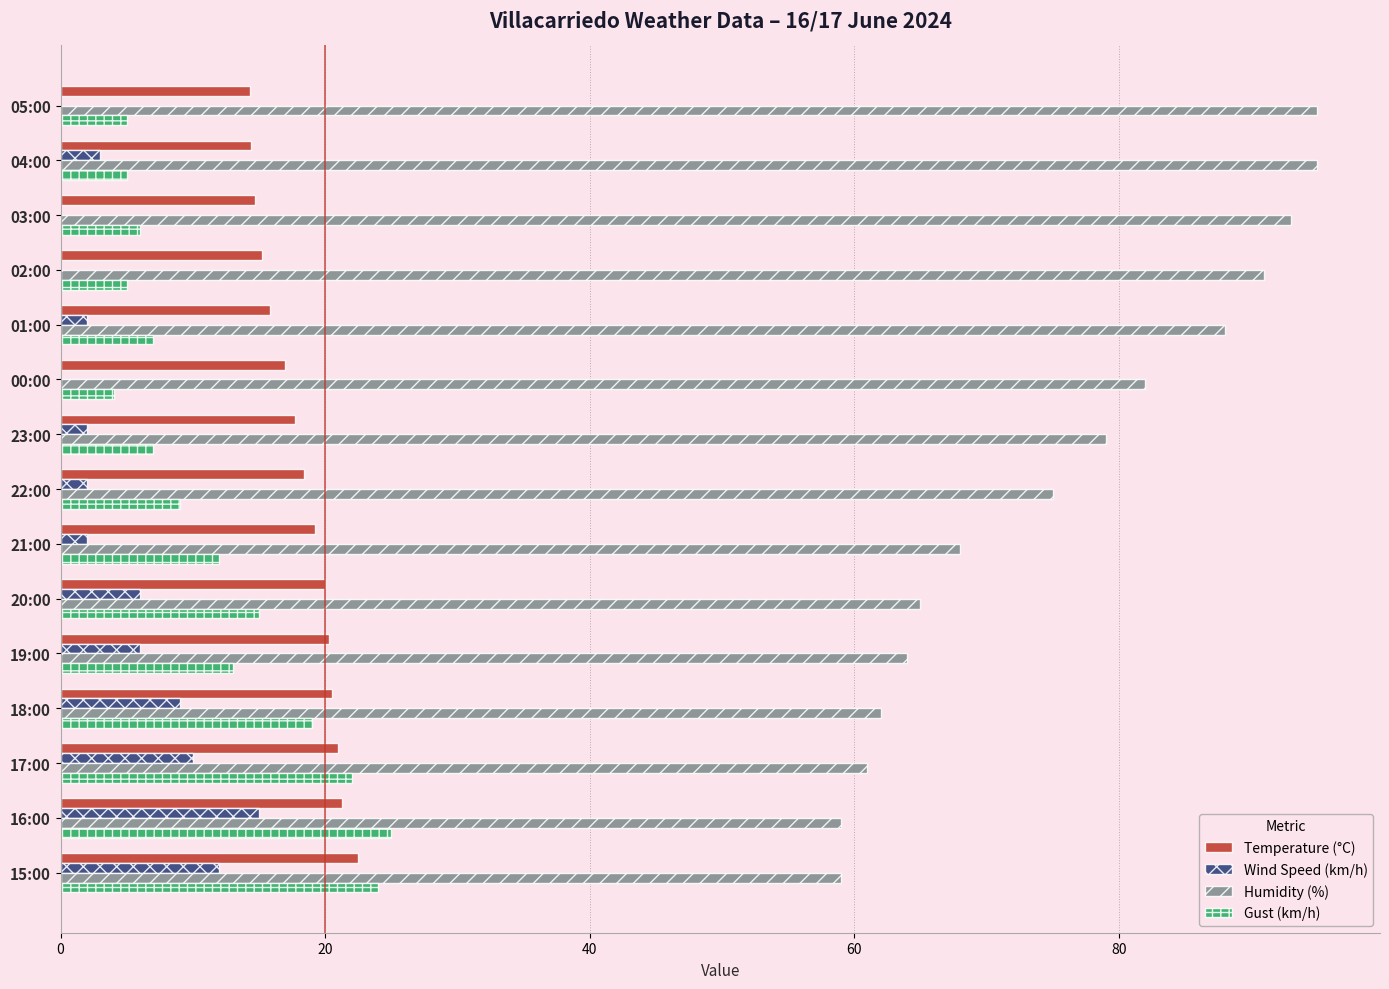

Which series has the largest total across all categories?

Humidity (%)